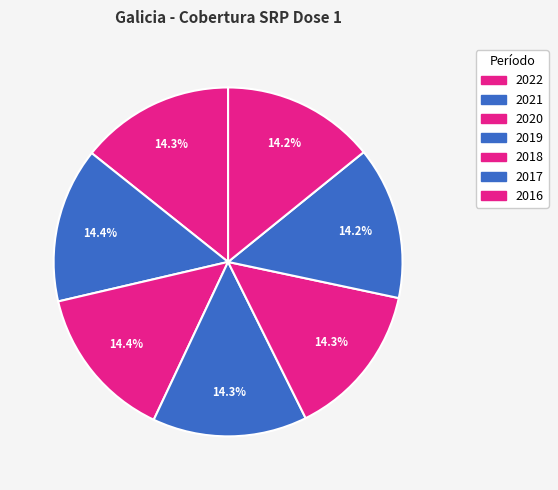

The 2020 slice represents 2% of the pie. True or false?

False